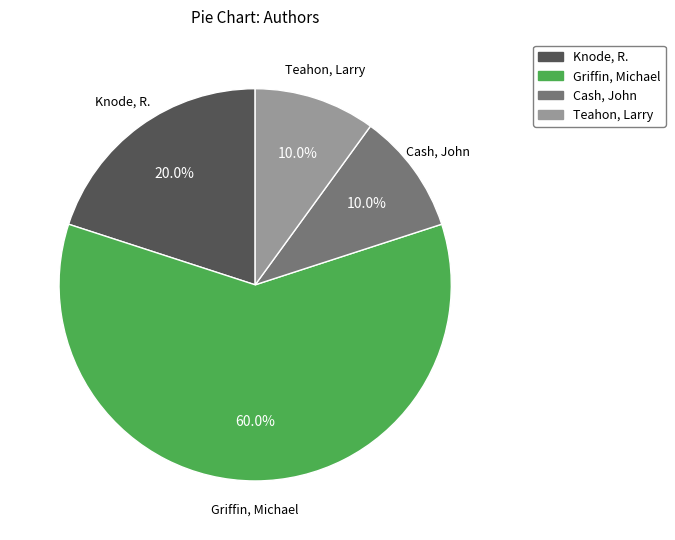

Does any single category account for the majority?

Yes